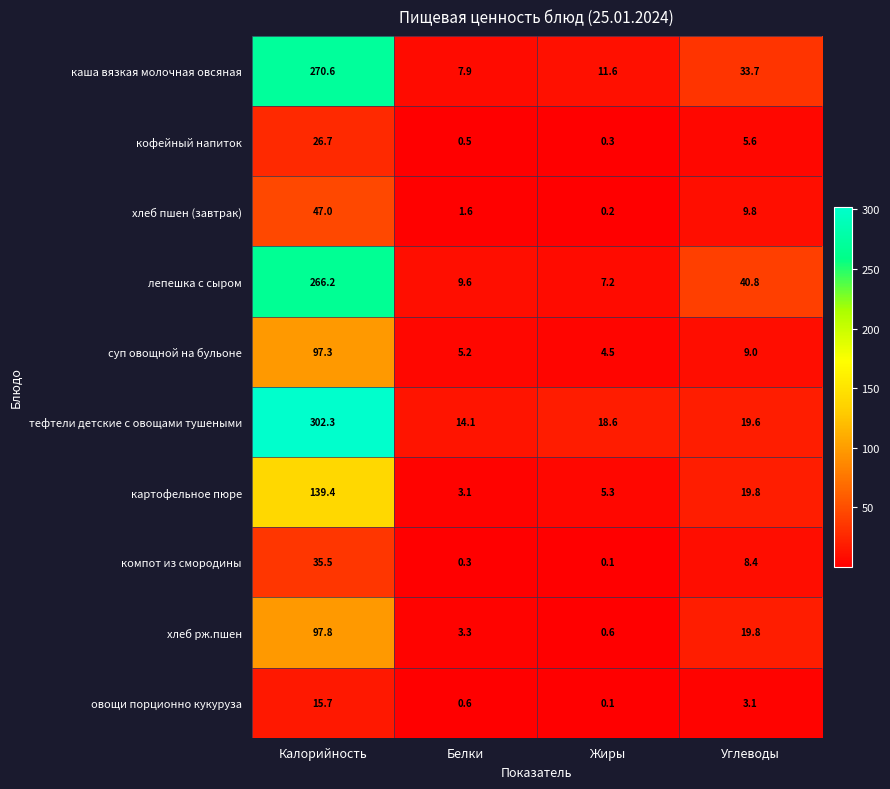

What is the difference between the овощи порционно кукуруза values at Углеводы and Белки?

2.5